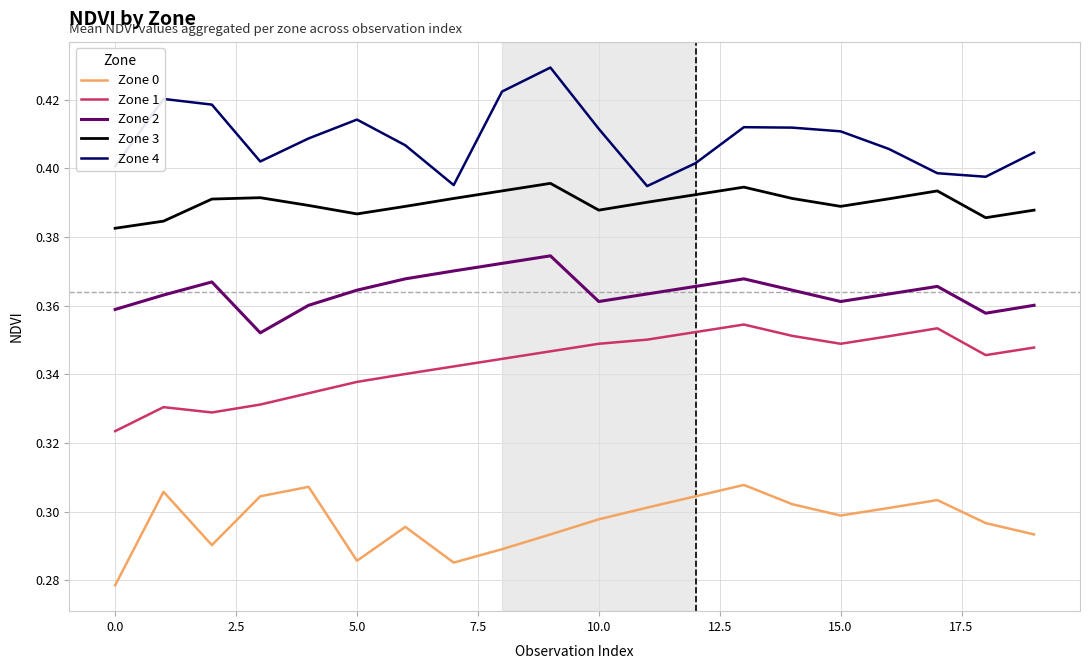

True or false: Zone 2 and Zone 4 cross at least once.

False